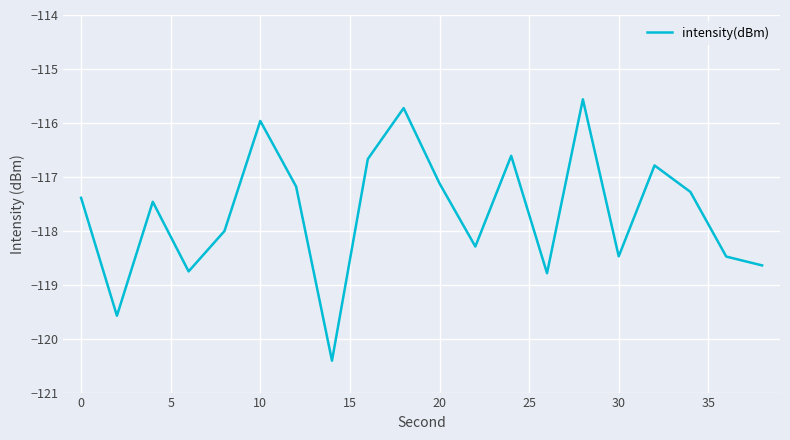

How many lines are shown in the chart?

1